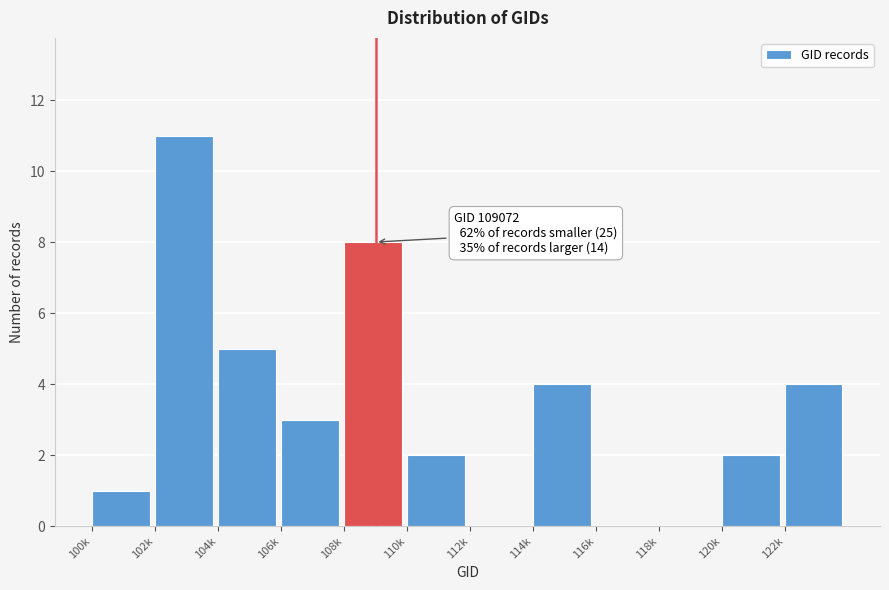

Reading left to right, extract all data points from this chart.

100k=1	102k=11	104k=5	106k=3	108k=8	110k=2	112k=0	114k=4	116k=0	118k=0	120k=2	122k=4